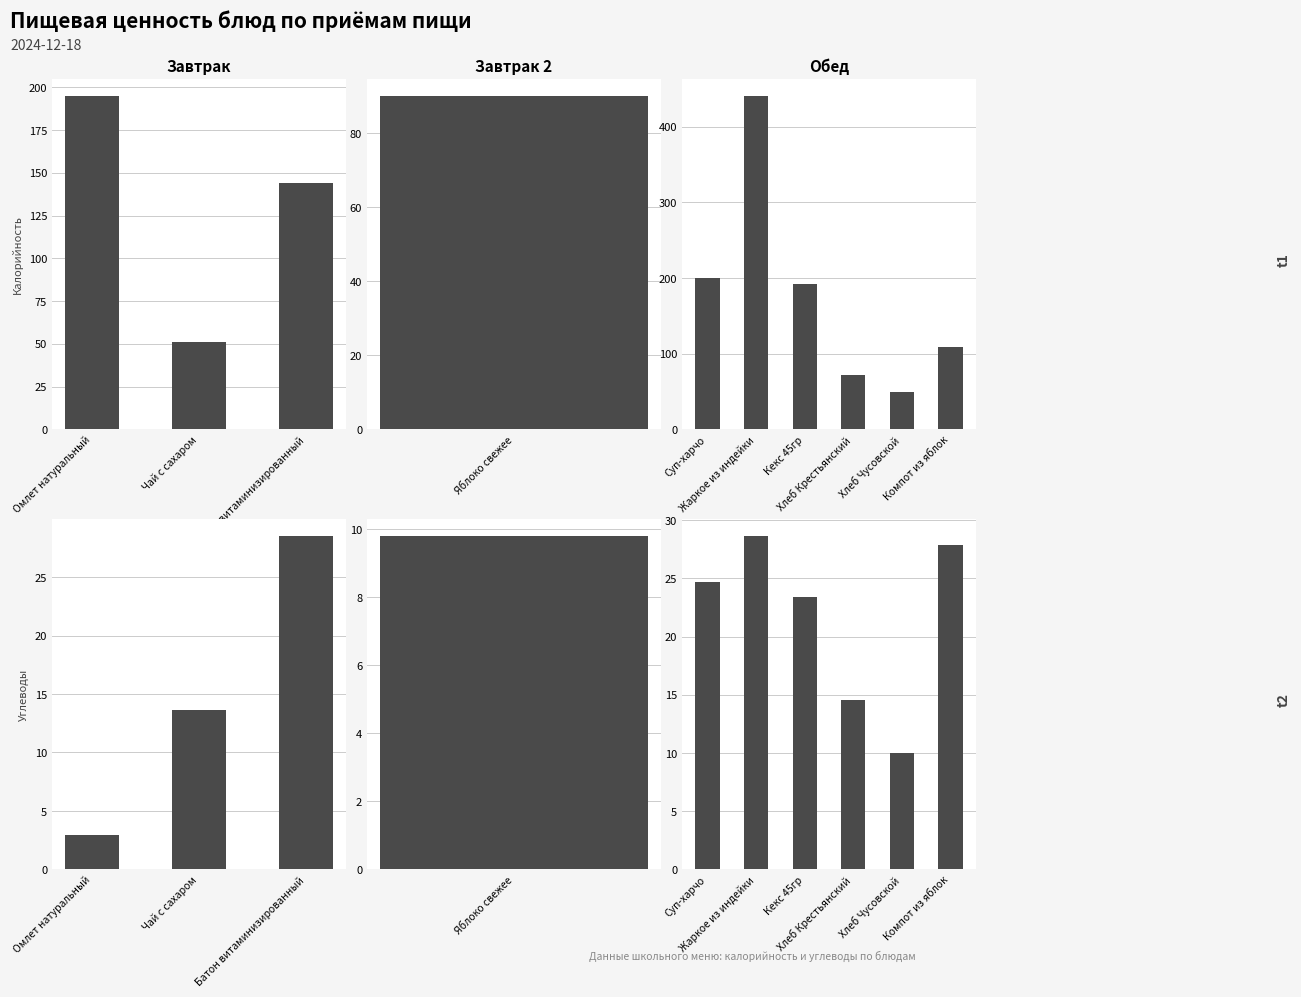

Does the chart contain stacked bars?

No